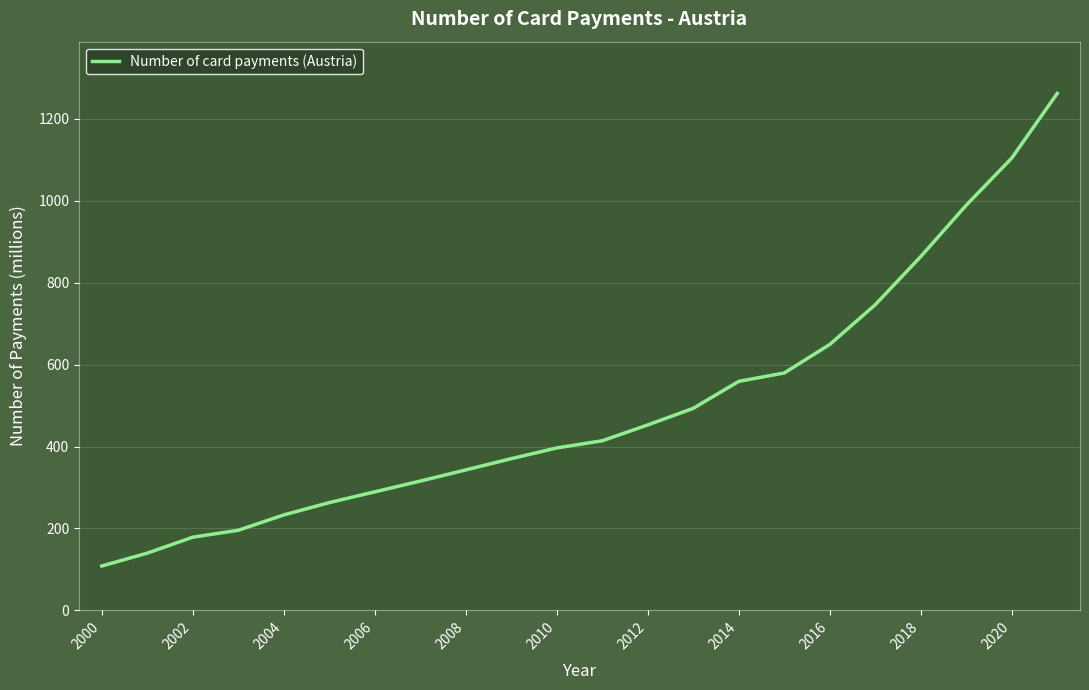

What is the minimum value shown in the chart?

108.3